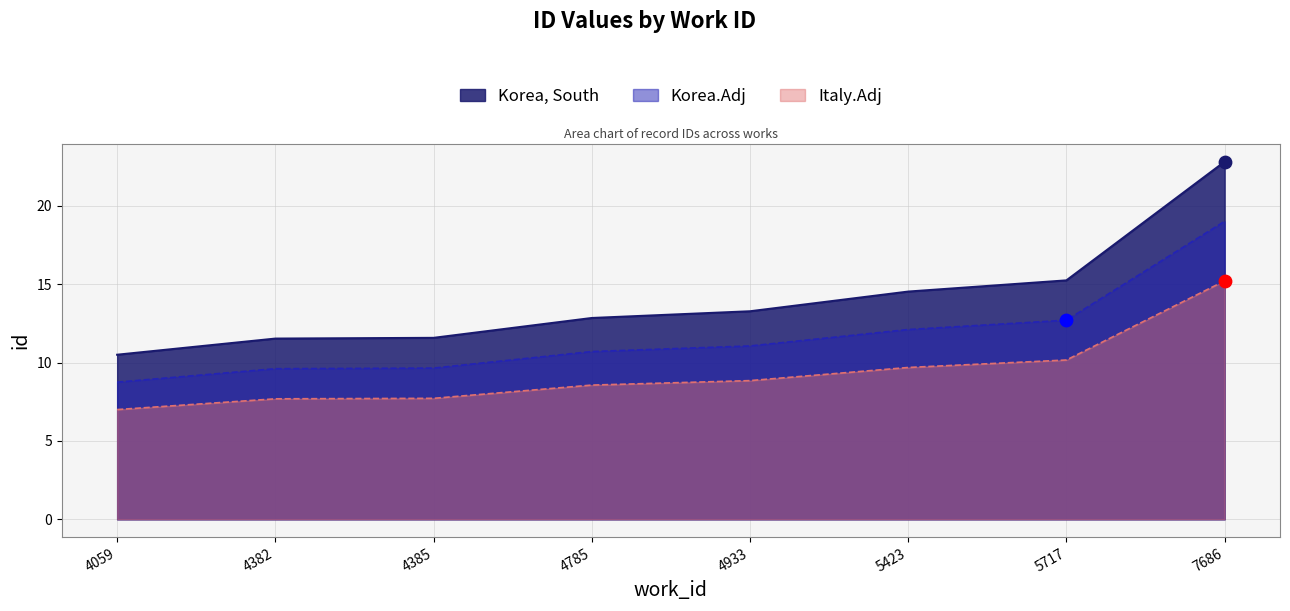

Is the value of Korea.Adj at 4385 greater than the value of Korea, South at 4059?

No